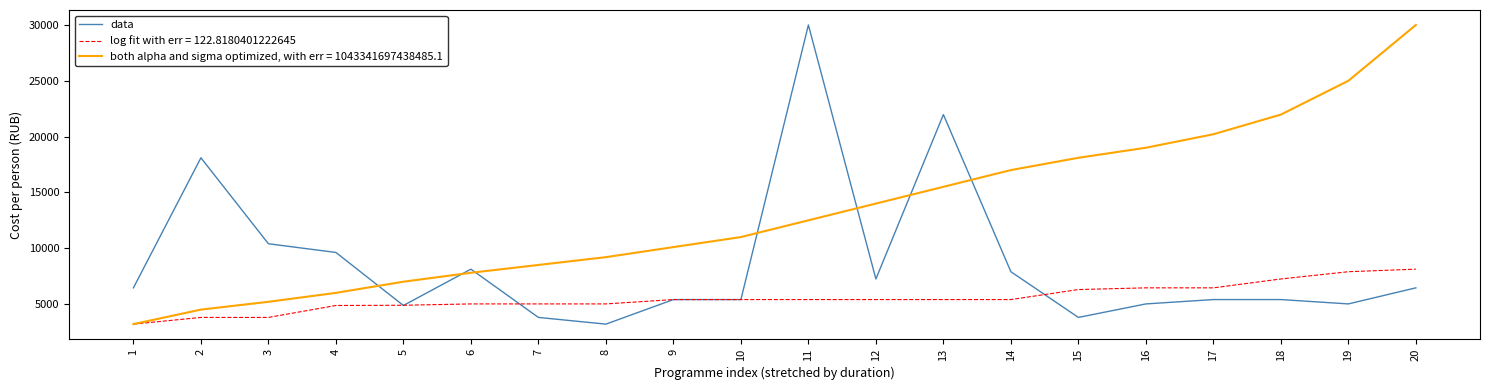

At which category is the sum across all series the highest?

11